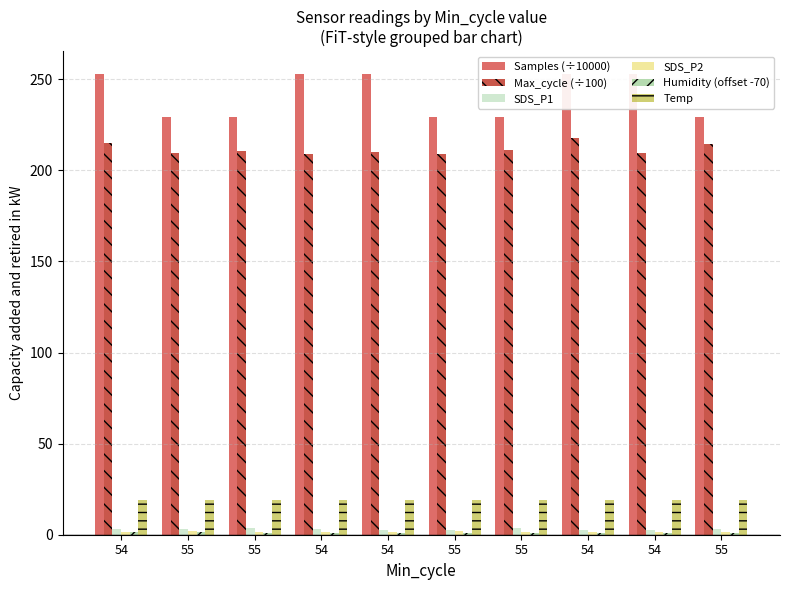

What is the difference between the highest and lowest values at 55?

227.9